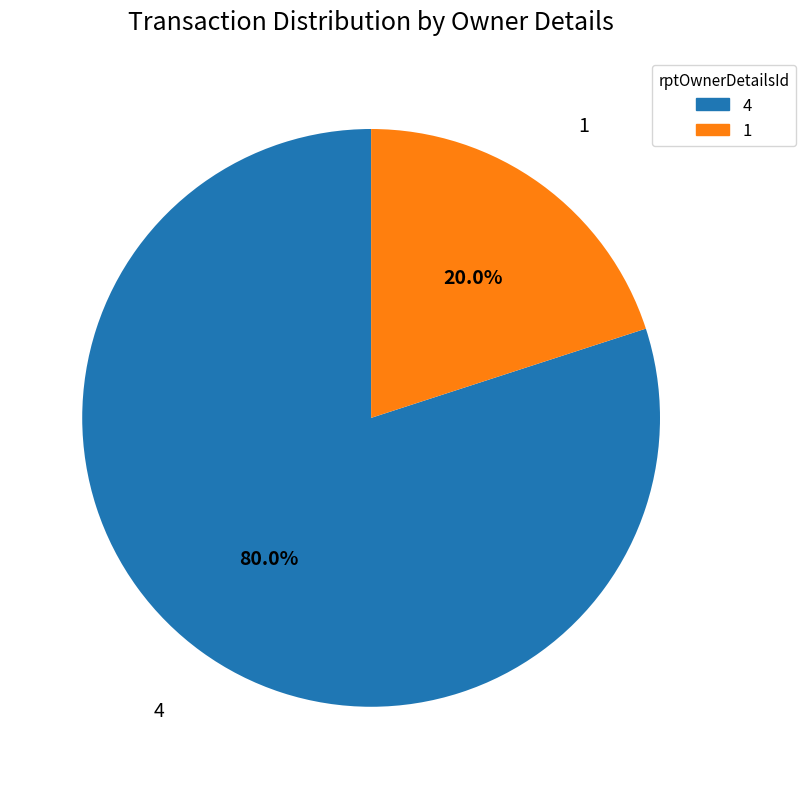

The 1 slice represents 10% of the pie. True or false?

False